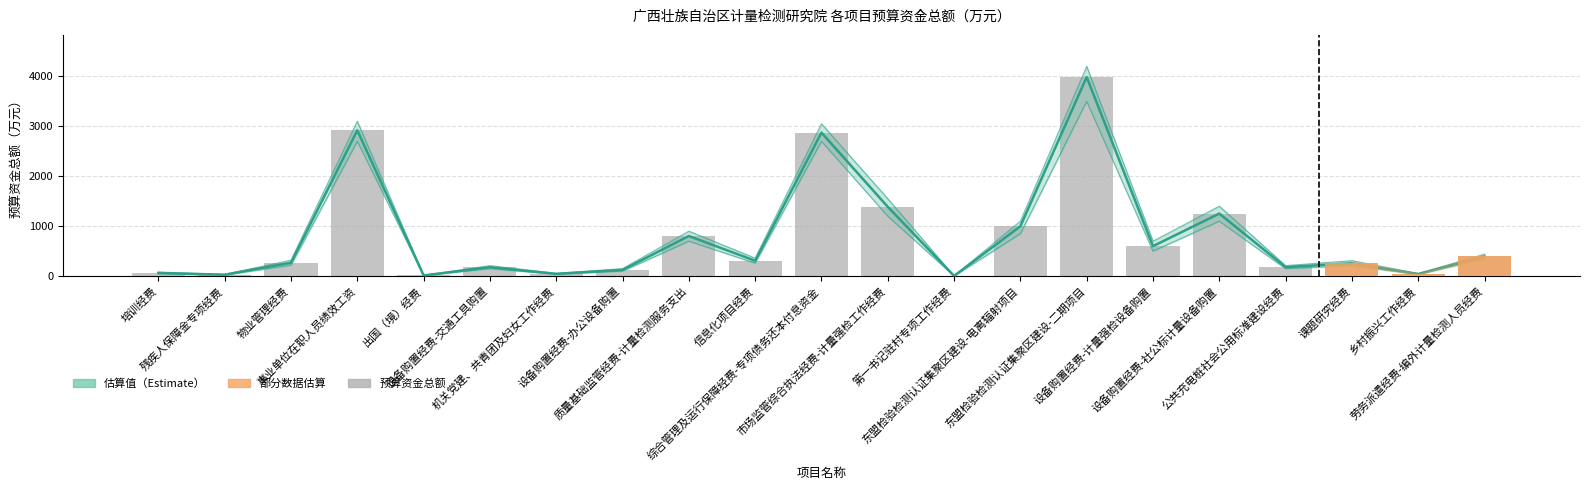

What is the difference between the values at 公共充电桩社会公用标准建设经费 and 东盟检验检测认证集聚区建设-电离辐射项目?

818.2